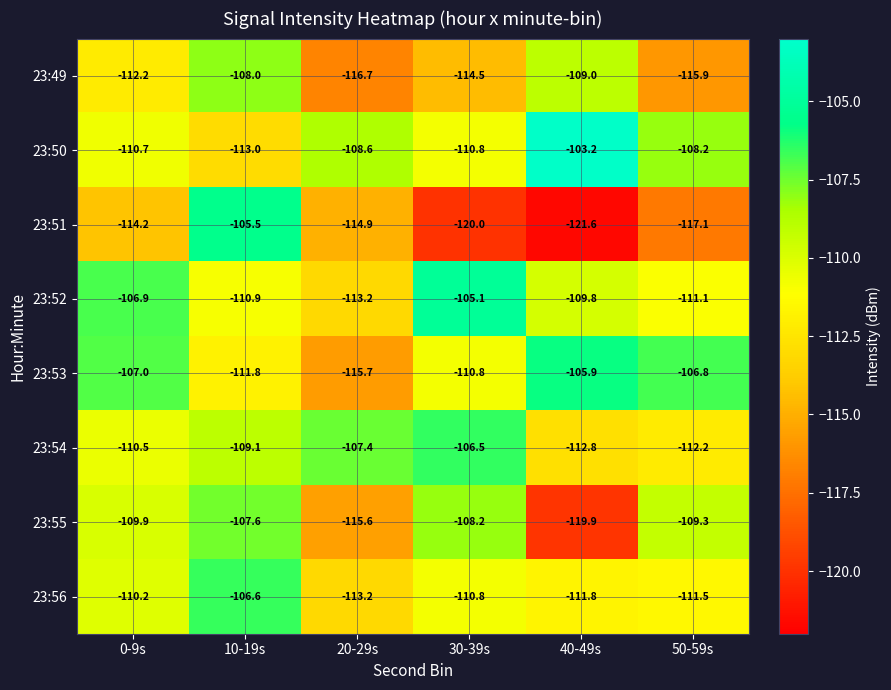

At which label does 23:50 first exceed -108?

40-49s